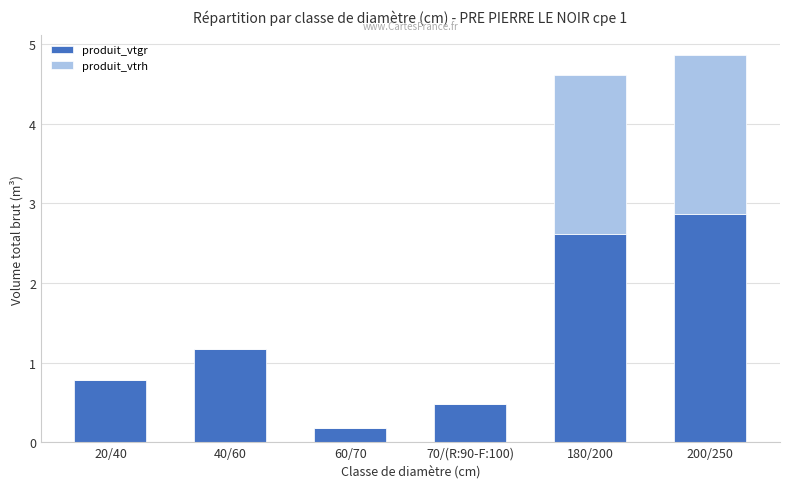

What is the sum of the produit_vtgr values at 20/40 and 60/70?

1.0